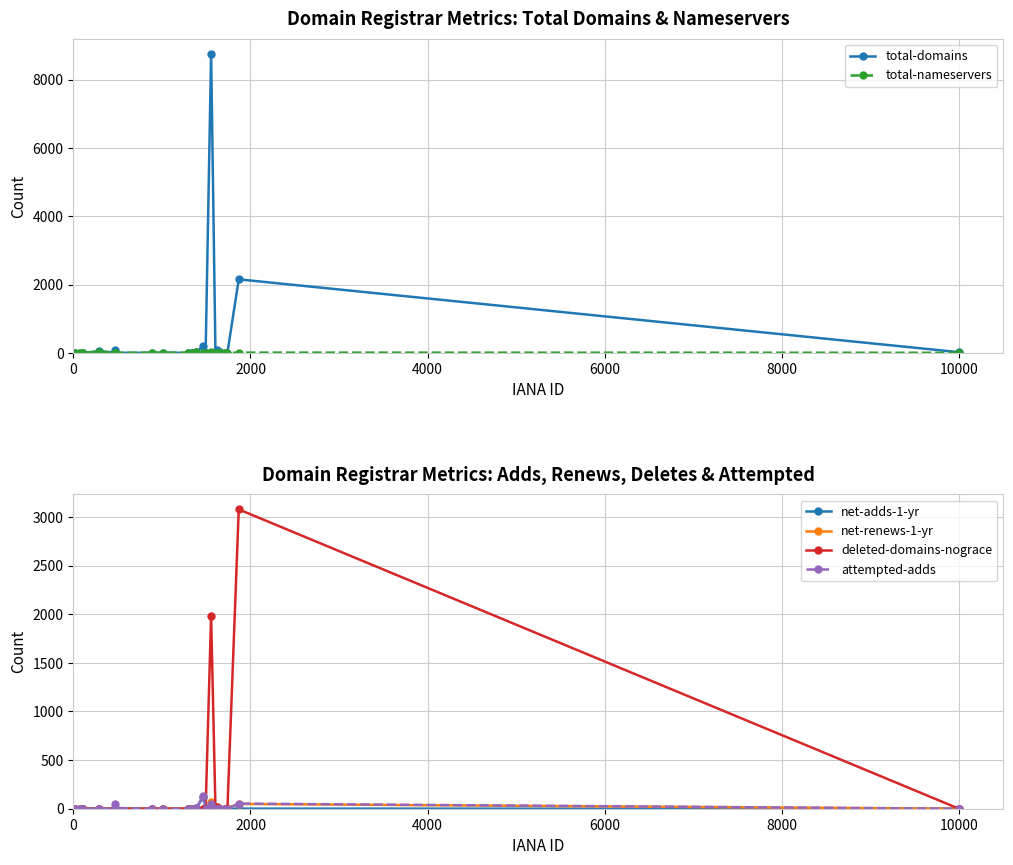

What is the difference between the maximum and minimum values in the deleted-domains-nograce series?

3078